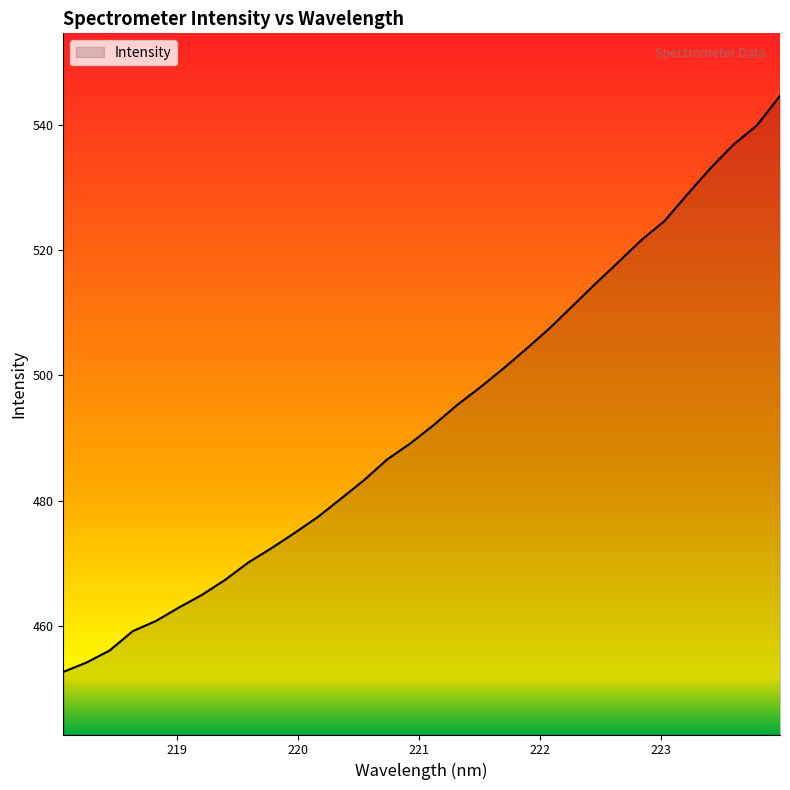

What is the minimum value shown in the chart?

452.6